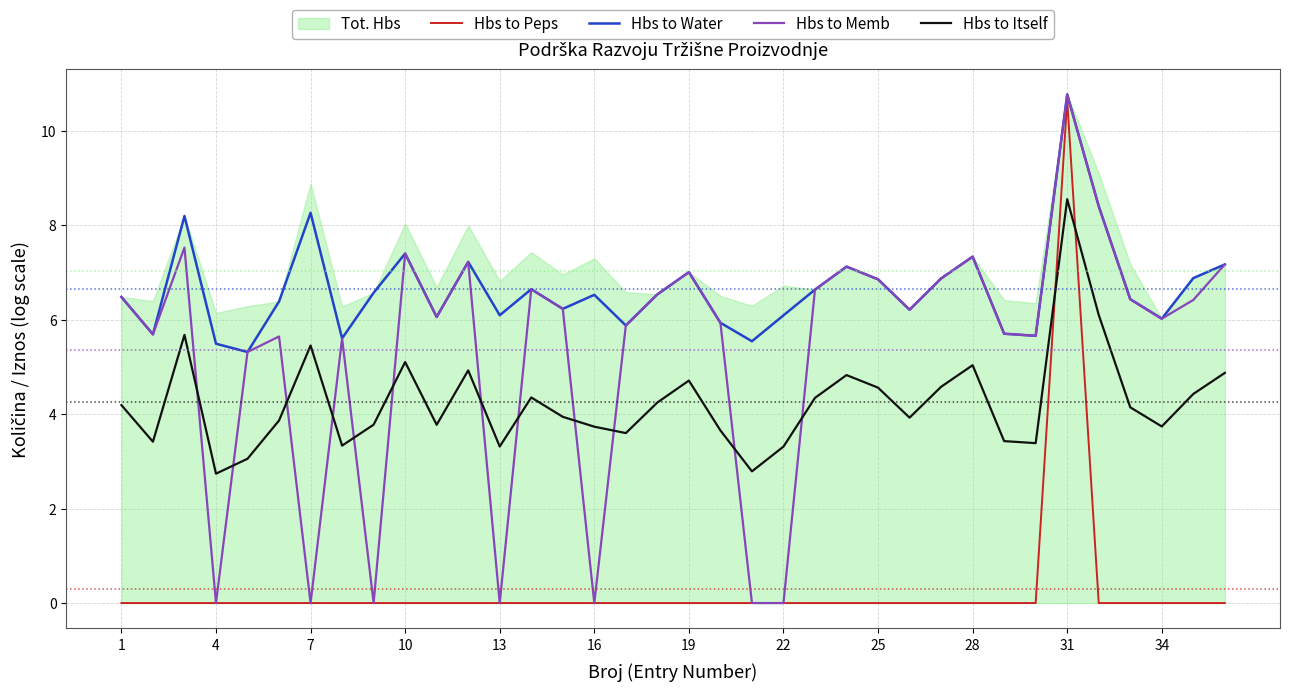

The value of Hbs to Peps at 1 is 7.3. True or false?

False